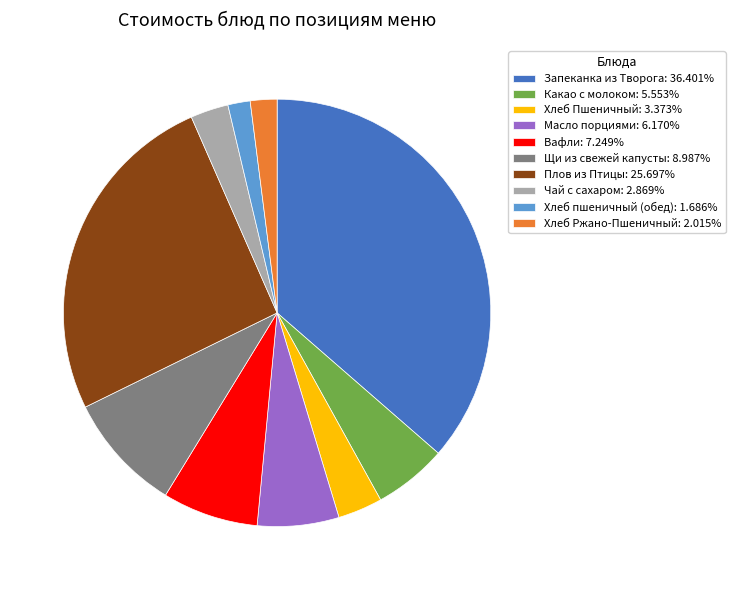

Does any single category account for the majority?

No